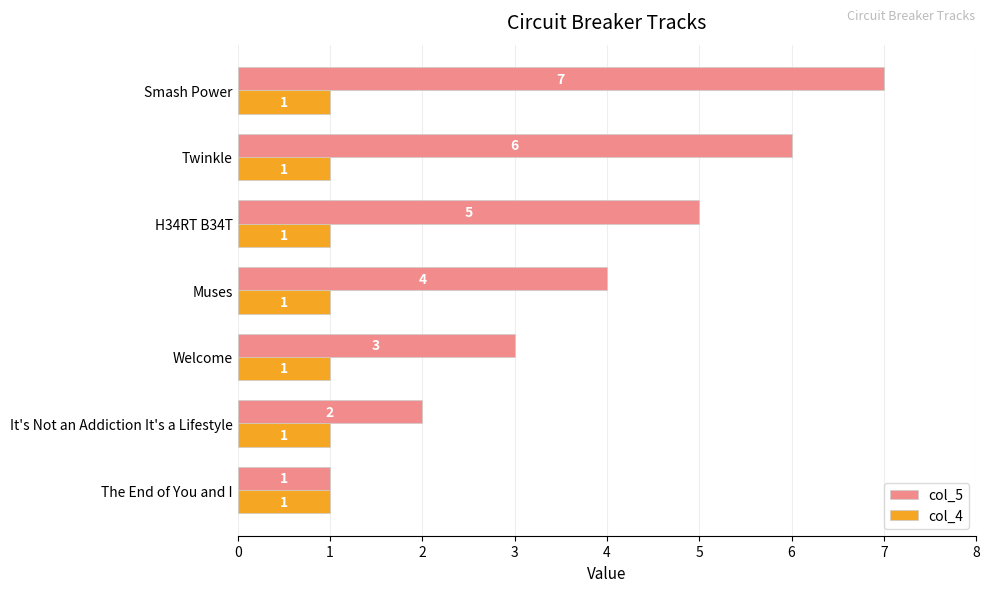

Which series changed the most between The End of You and I and Smash Power?

col_5